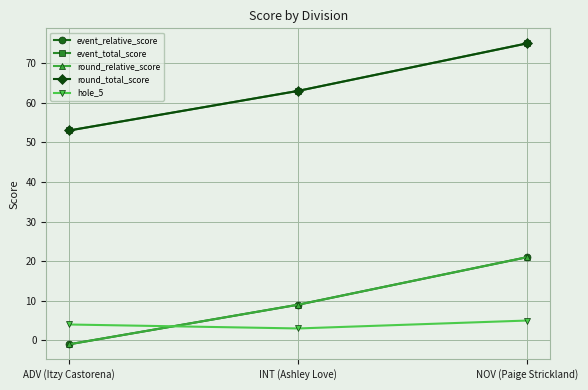

Reading left to right, transcribe all the data shown in this chart.

event_relative_score: -1	9	21
event_total_score: 53	63	75
round_relative_score: -1	9	21
round_total_score: 53	63	75
hole_5: 4	3	5